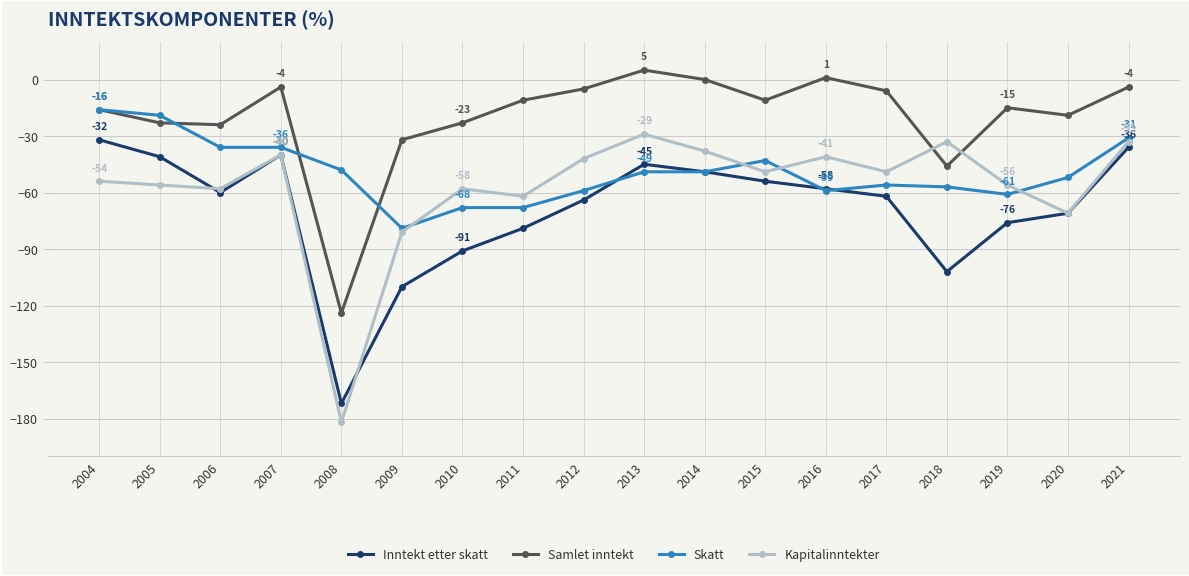

The Kapitalinntekter series shows -62 at 2011. True or false?

True